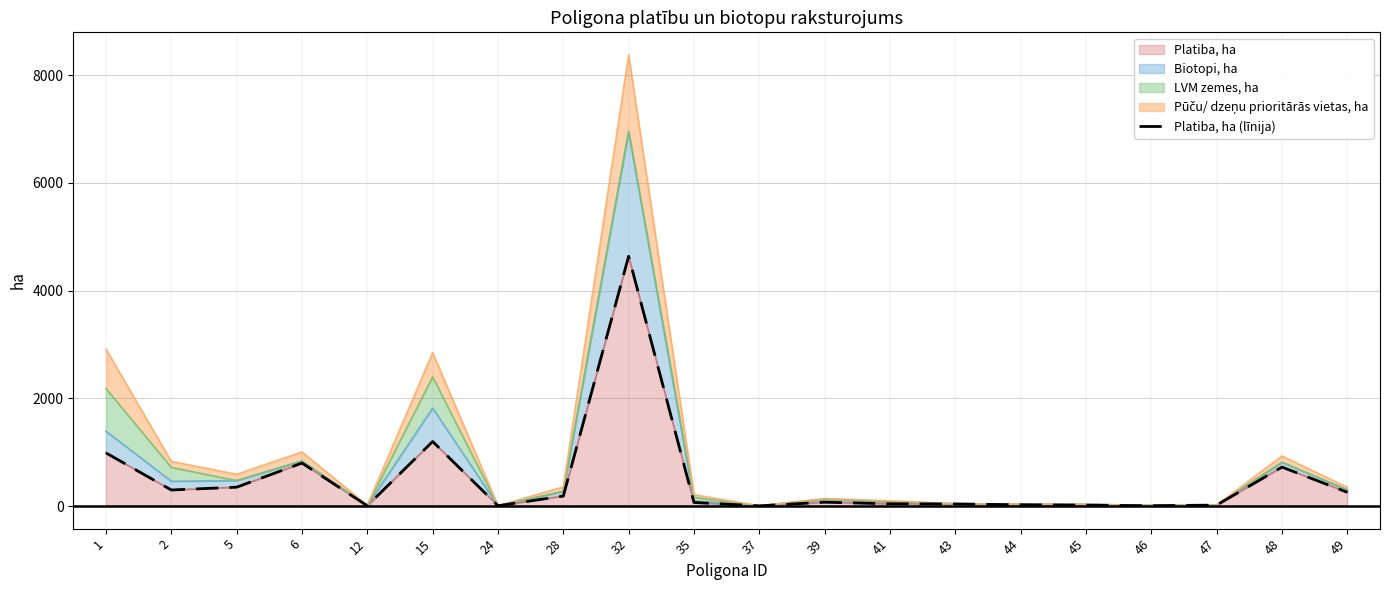

Reading left to right, what are all the values shown in this chart?

986.8	298.7	350.7	798.2	5.6	1198.5	6.7	186.1	4637.4	66.4	3.7	72.1	42.3	39.1	24.6	16.8	6.9	18.5	723.7	255.7